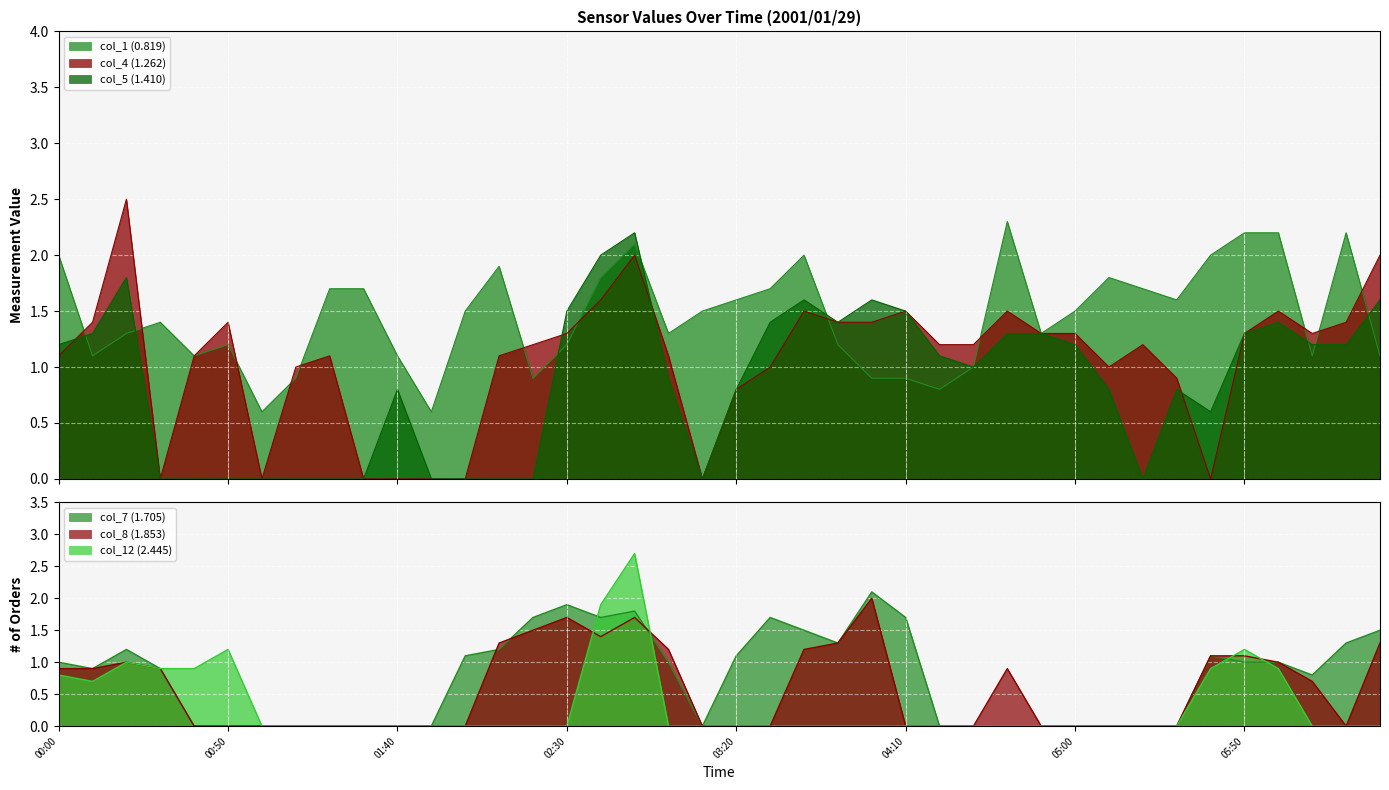

What is the label of the 5th point from the left?

2001/01/29 00:40